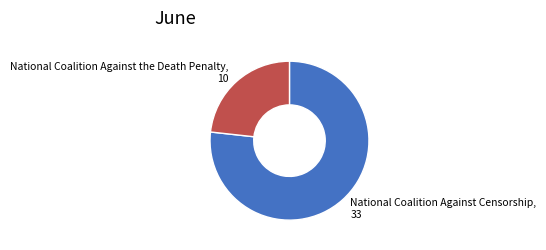

How many segments does this pie chart have?

2